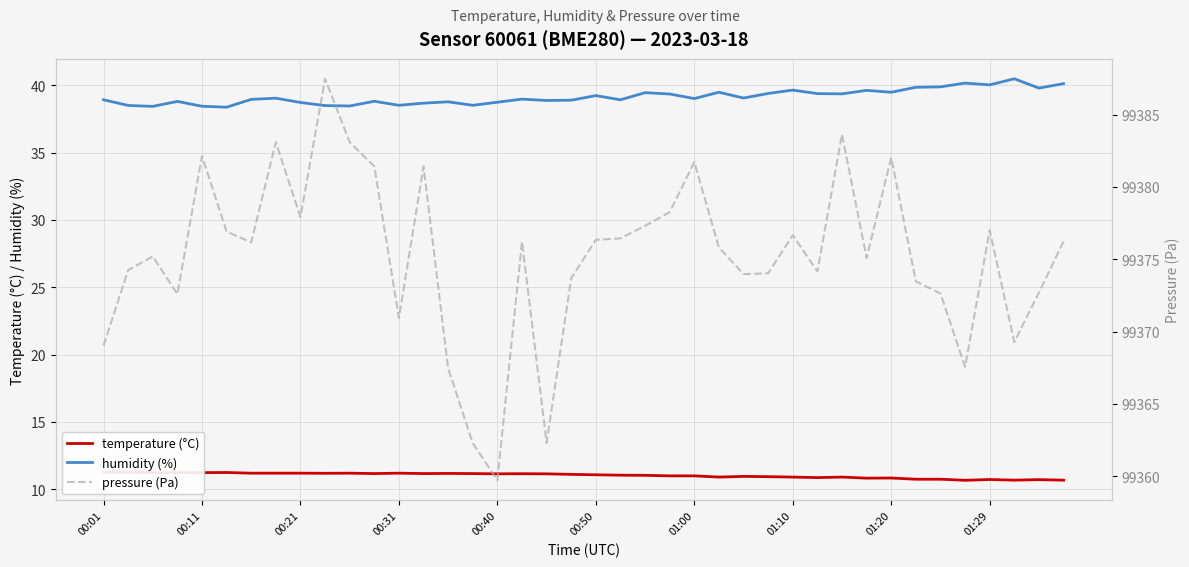

What is the lowest value of the humidity (%) series?

38.4